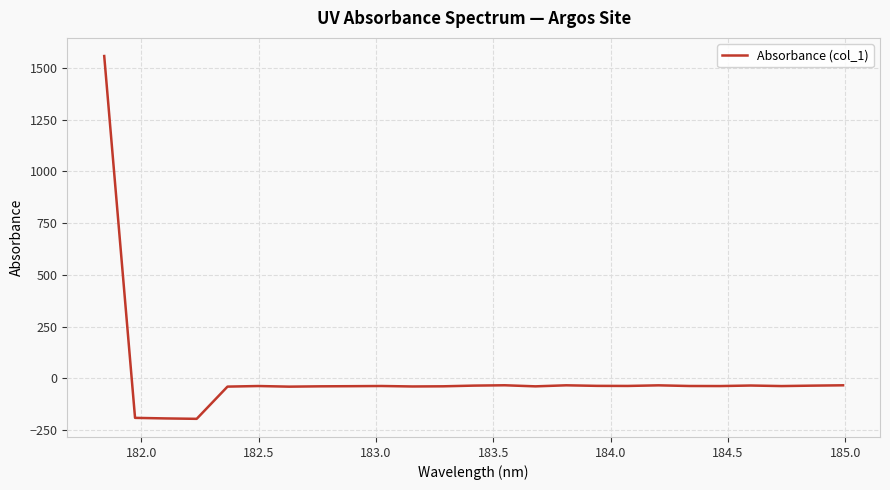

What is the minimum value shown in the chart?

-196.3